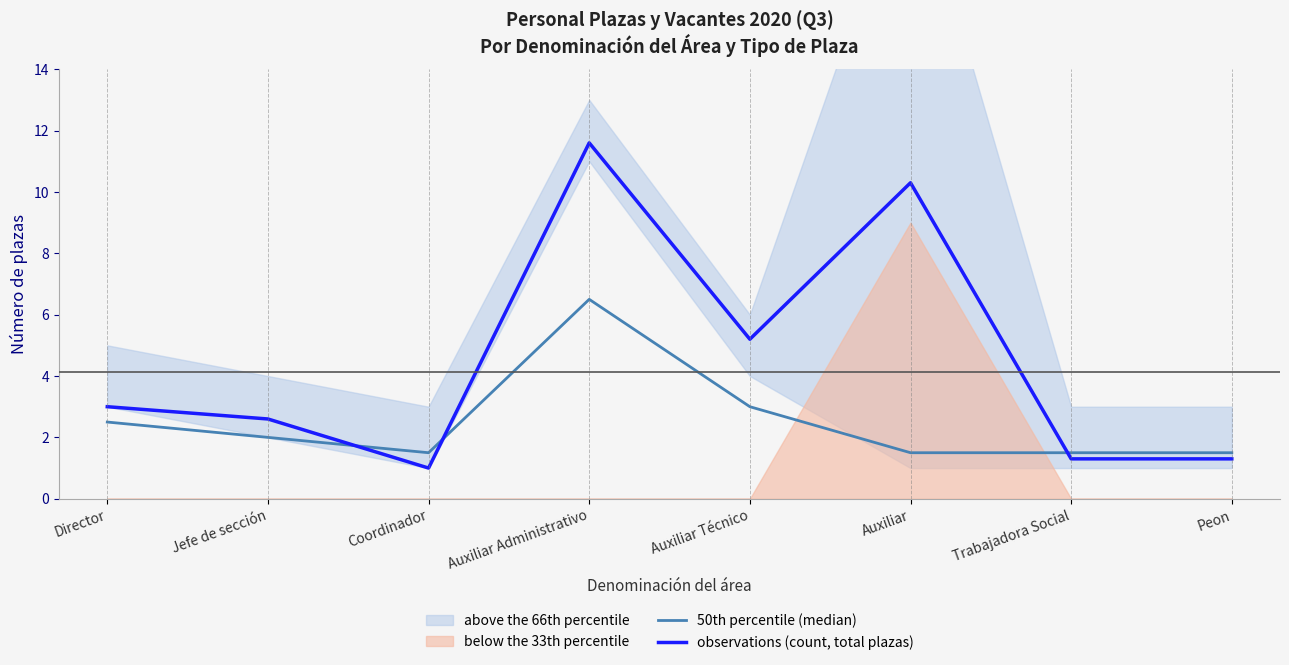

The value of 50th percentile (median) at Peon is 1.5. True or false?

True